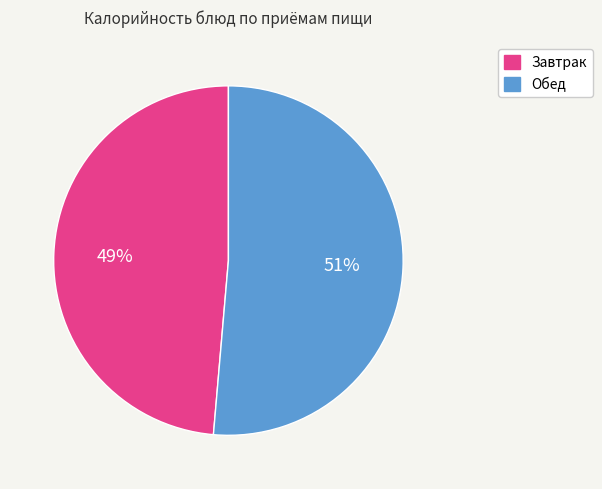

The Обед slice represents 51% of the pie. True or false?

True